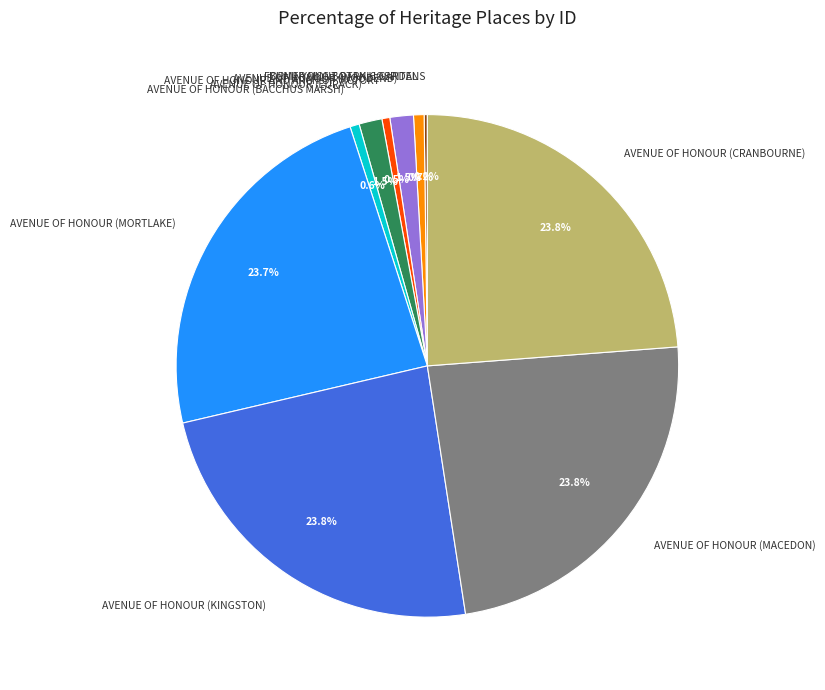

Does any single category account for the majority?

No